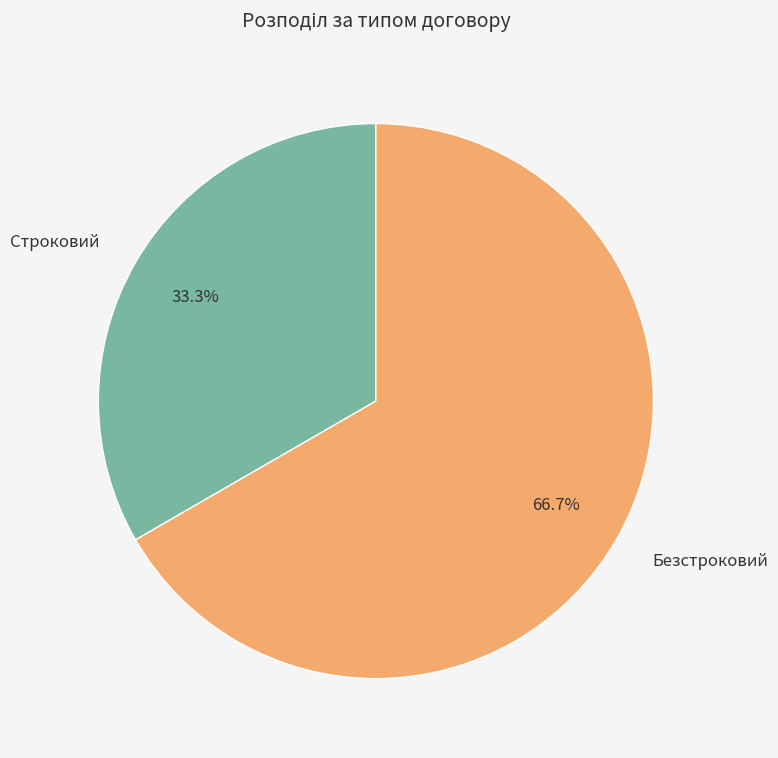

Is Строковий the majority of the pie?

No